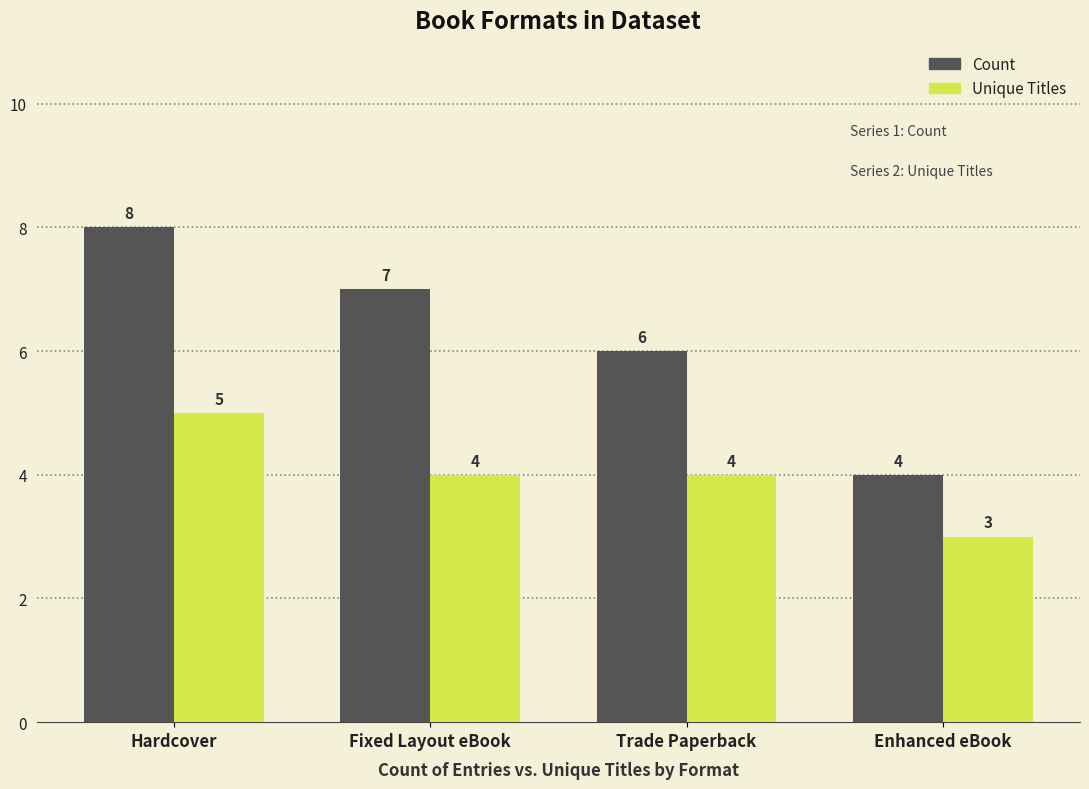

What is the difference between the Unique Titles values at Trade Paperback and Hardcover?

1